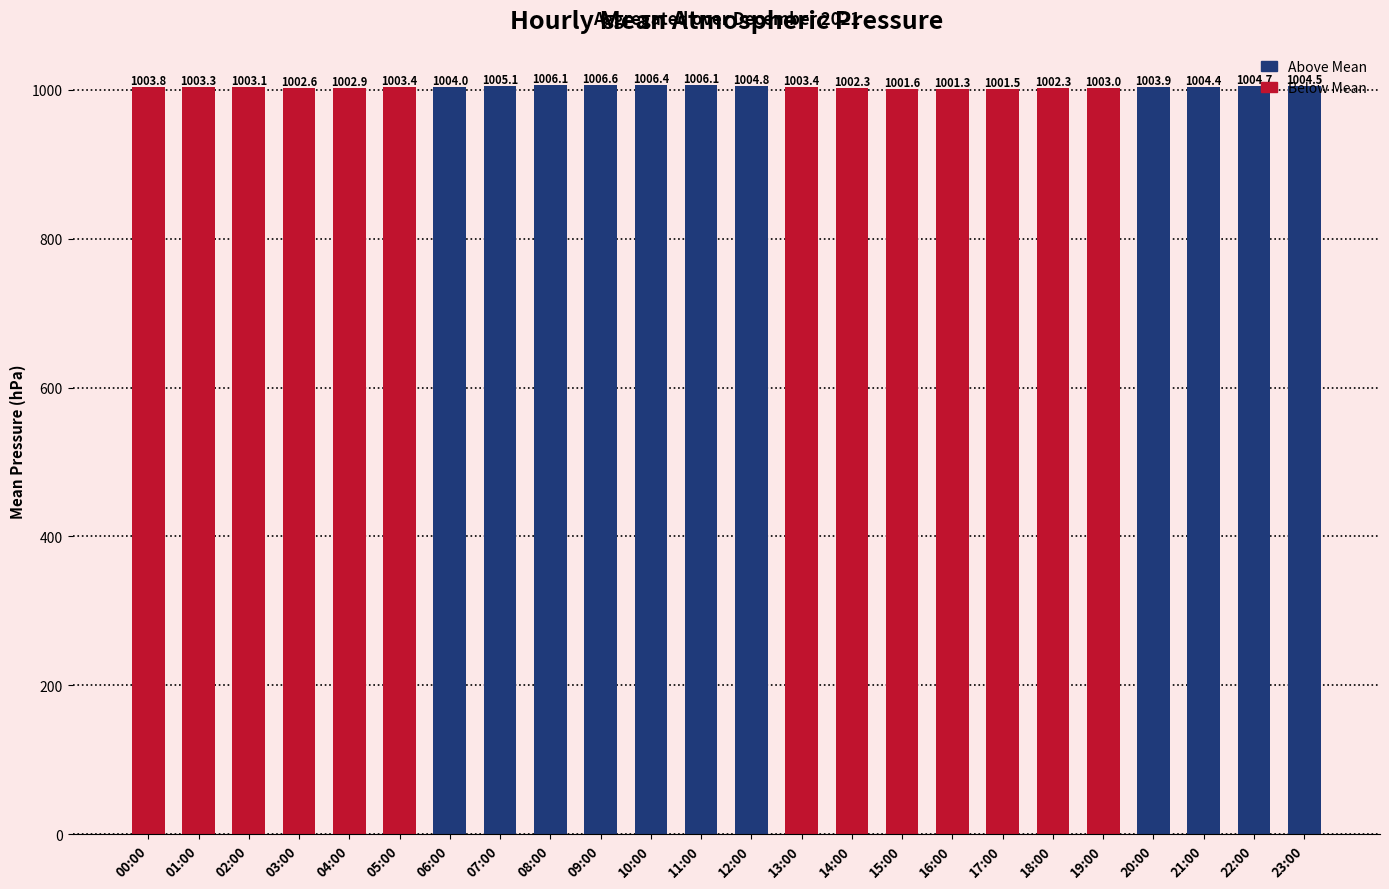

What is the minimum value shown in the chart?

1001.3